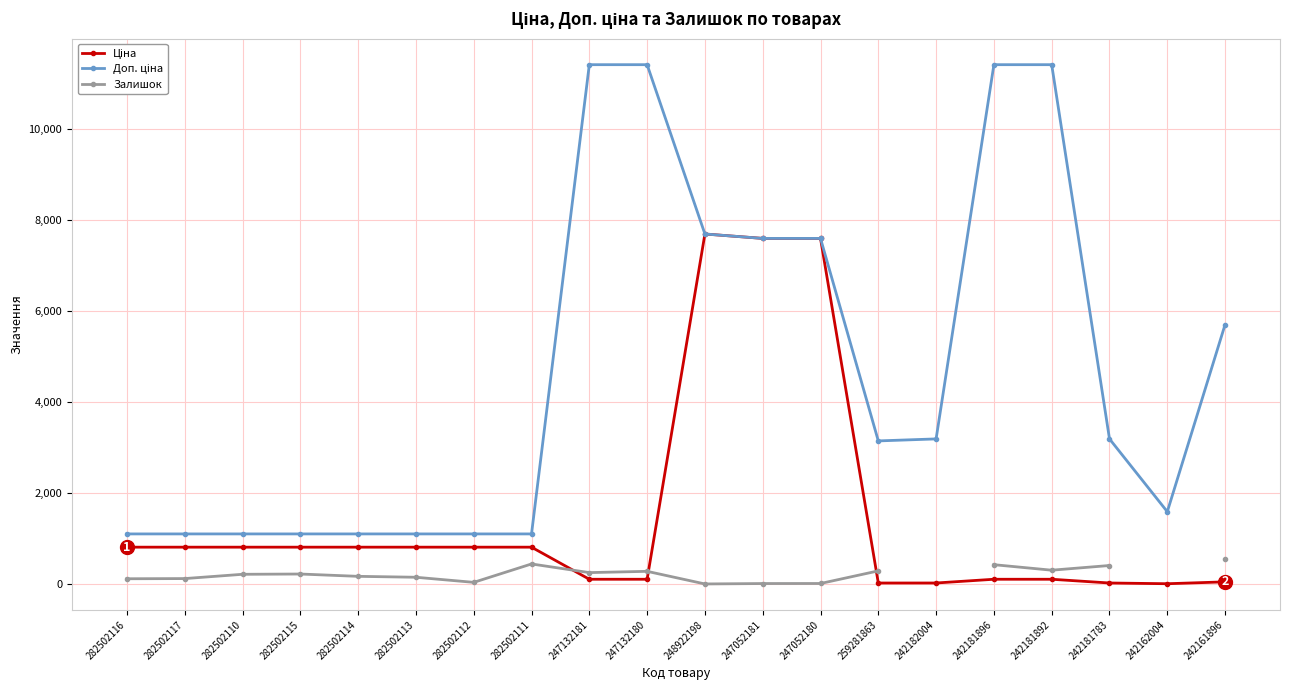

Is the value of Доп. ціна at 282502113 greater than the value of Залишок at 282502114?

Yes